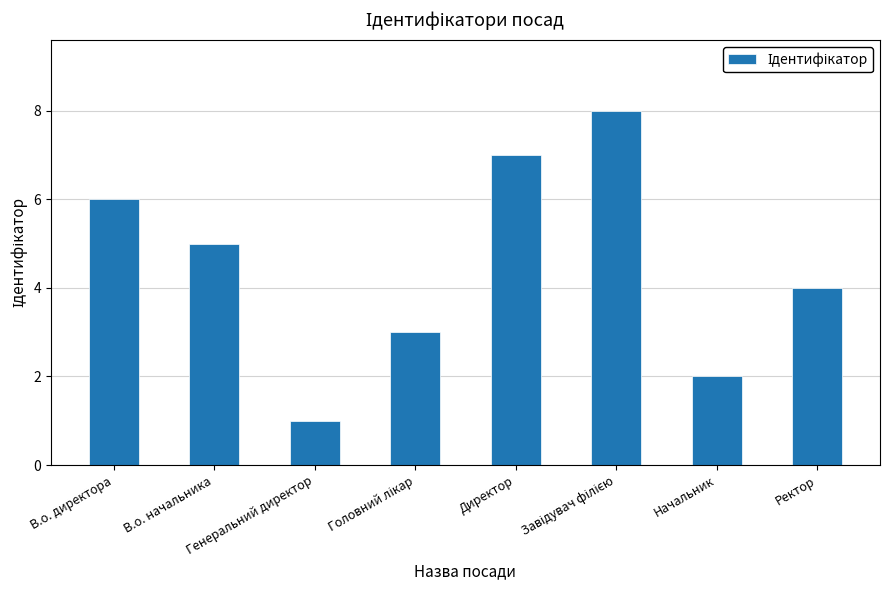

How many data points are less than 5?

4